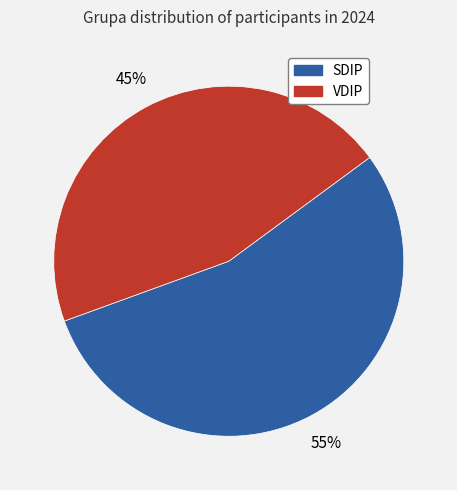

Do SDIP and VDIP together represent more than half of the pie?

Yes